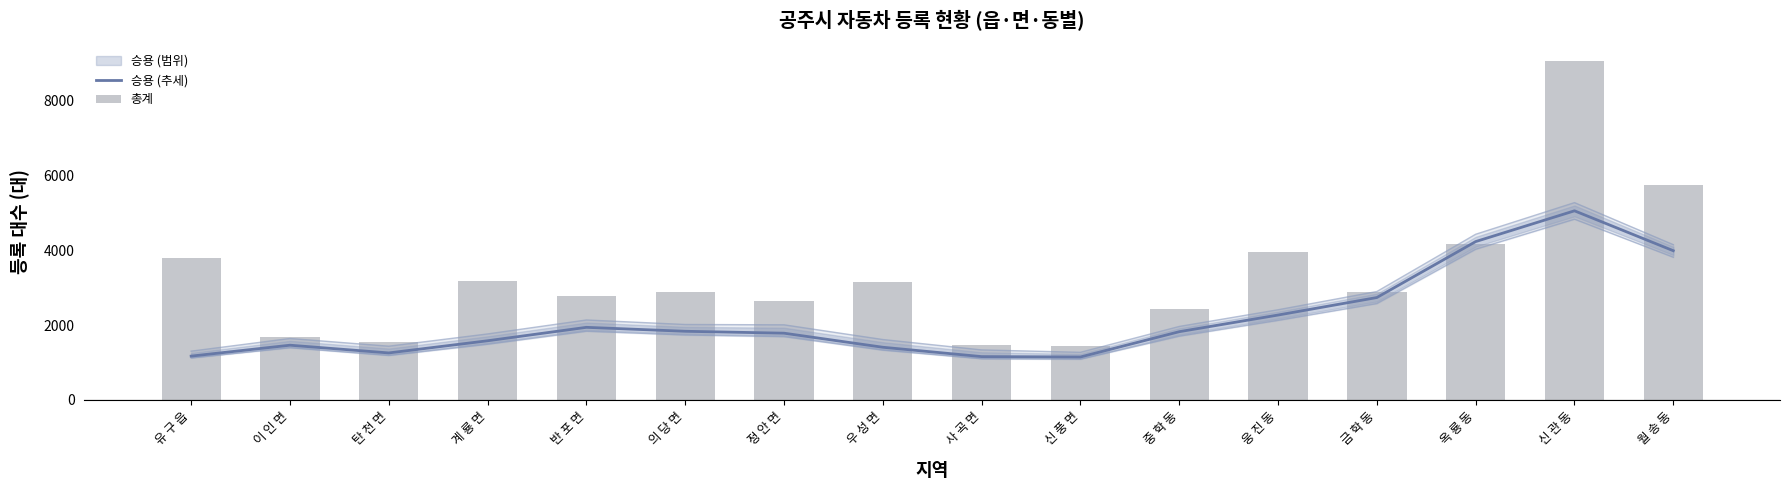

What is the difference between the maximum and minimum values in the 총계 series?

7623.0